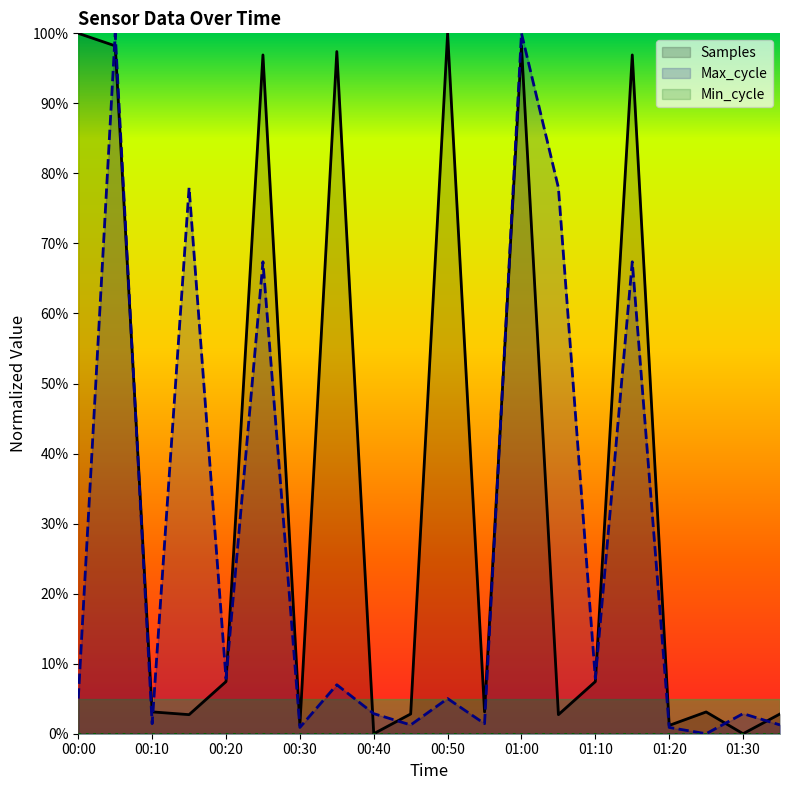

Which has a higher value, 00:40 or 00:10?

00:10